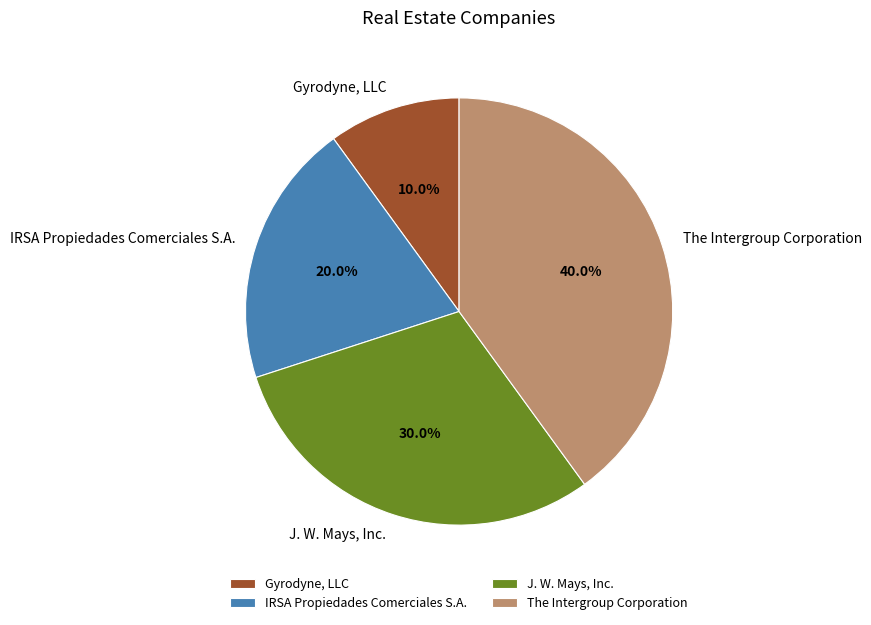

Rank the categories by value from highest to lowest.

The Intergroup Corporation, J. W. Mays, Inc., IRSA Propiedades Comerciales S.A., Gyrodyne, LLC